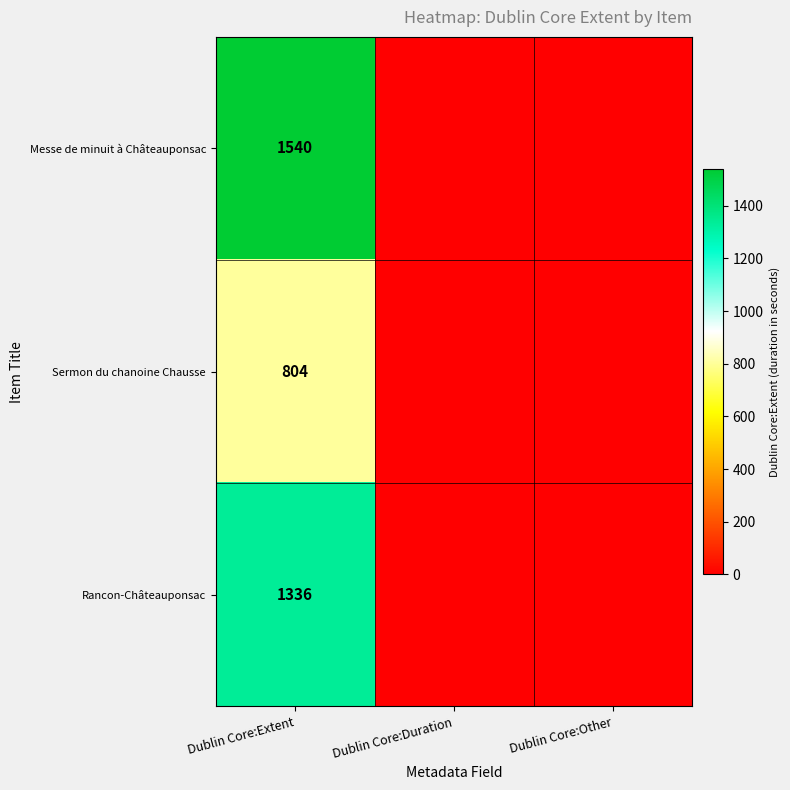

Rank the series at Dublin Core:Extent from highest to lowest value.

Messe de minuit à Châteauponsac, Rancon-Châteauponsac, Sermon du chanoine Chausse